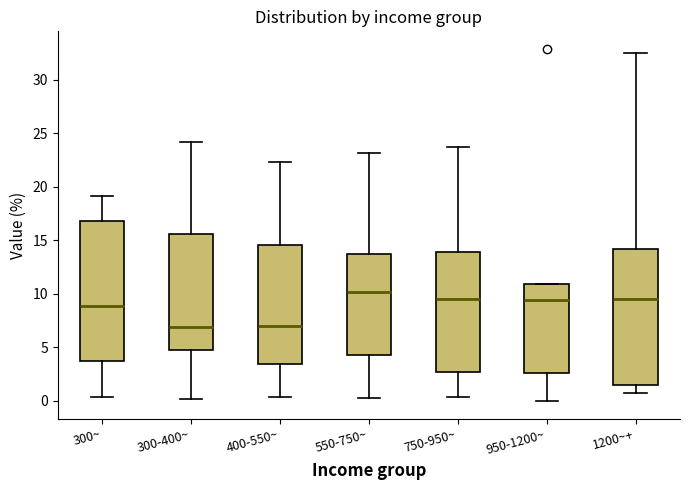

Where is the lower edge of the box for 400-550~ on the y-axis? The values are not printed on the chart, so give them approximately, as read against the axis.

3.5